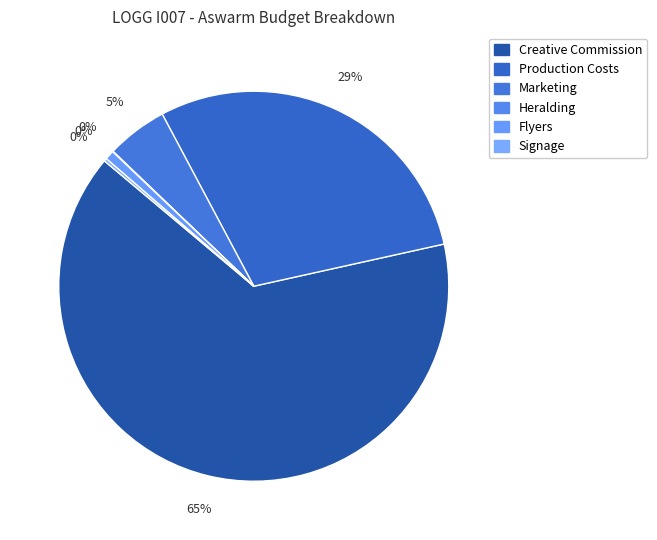

Is Creative Commission the majority of the pie?

Yes